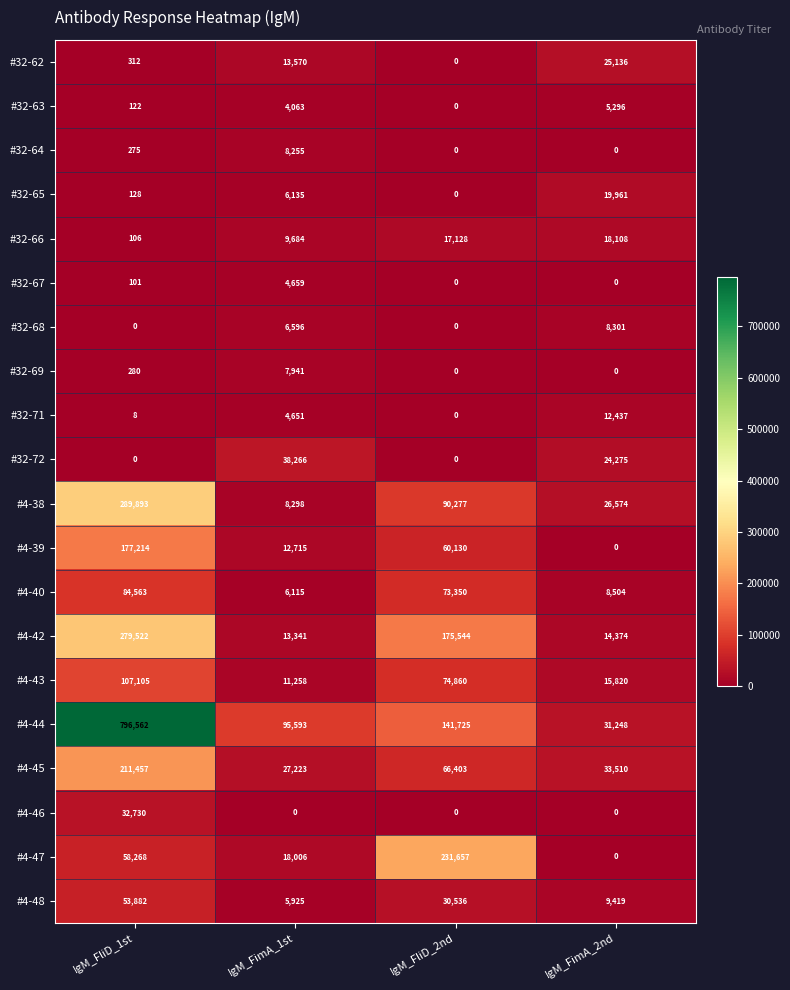

What is the spread (max minus min) of values at IgM_FliD_2nd?

231657